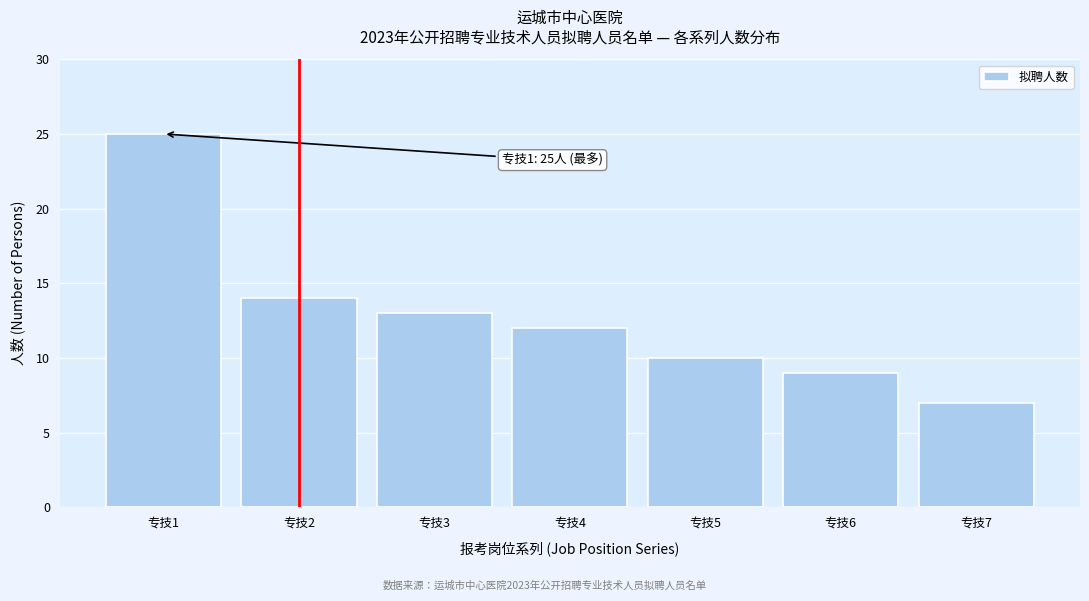

Reading left to right, extract all data points from this chart.

25	14	13	12	10	9	7